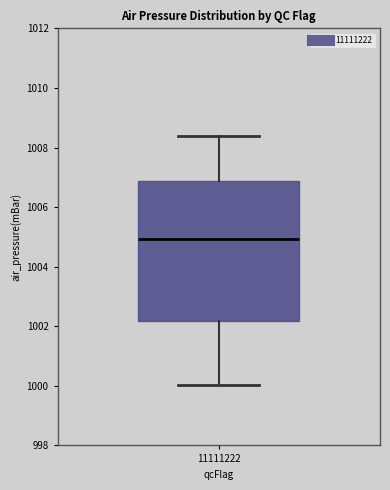

Read this box plot against the y-axis: the position of the median line, the range covered by the box, and the ends of both whiskers. The values are not printed on the chart, so give them approximately, as read against the axis.

median 1005.0, box 1002.2 to 1006.8, whiskers 1000.0 to 1008.4